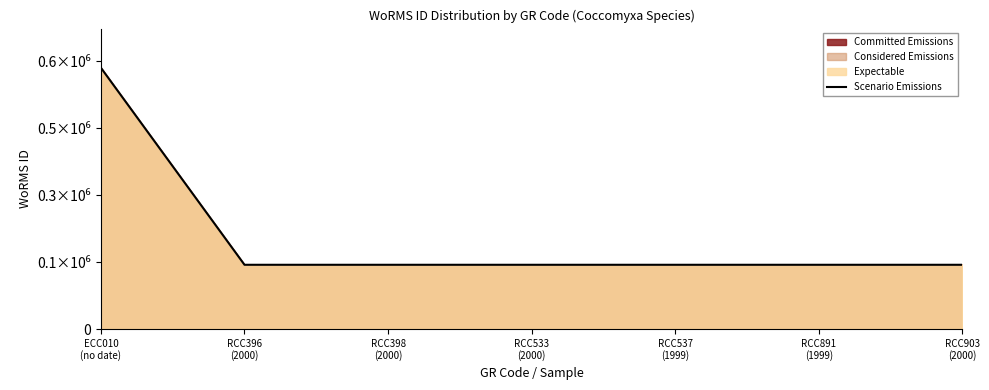

List the labels in order of value, smallest first.

RCC396
(2000), RCC398
(2000), RCC533
(2000), RCC537
(1999), RCC891
(1999), RCC903
(2000), ECC010
(no date)